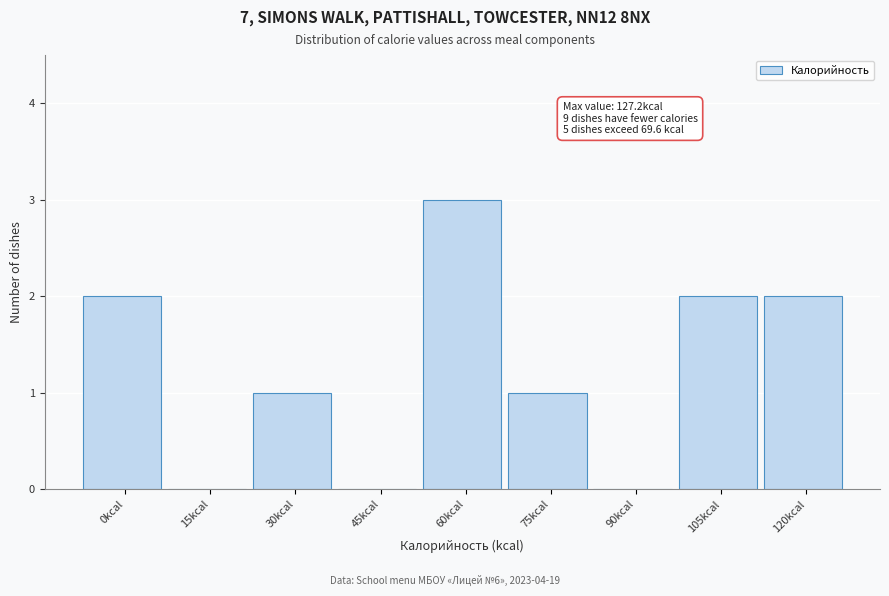

Reading right to left, what are all the values shown in this chart?

120kcal=2	105kcal=2	90kcal=0	75kcal=1	60kcal=3	45kcal=0	30kcal=1	15kcal=0	0kcal=2